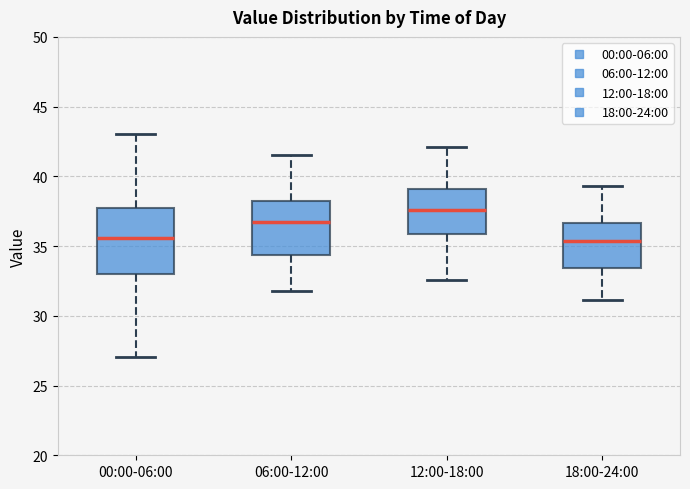

Reading left to right, read every box against the y-axis: the position of its median line, the range the box covers, and the ends of its whiskers. The values are not printed on the chart, so give them approximately, as read against the axis.

00:00-06:00: median 35.5, box 33.0 to 37.5, whiskers 27.0 to 43.0
06:00-12:00: median 37.0, box 34.5 to 38.5, whiskers 32.0 to 41.5
12:00-18:00: median 37.5, box 36.0 to 39.0, whiskers 32.5 to 42.0
18:00-24:00: median 35.5, box 33.5 to 36.5, whiskers 31.0 to 39.5